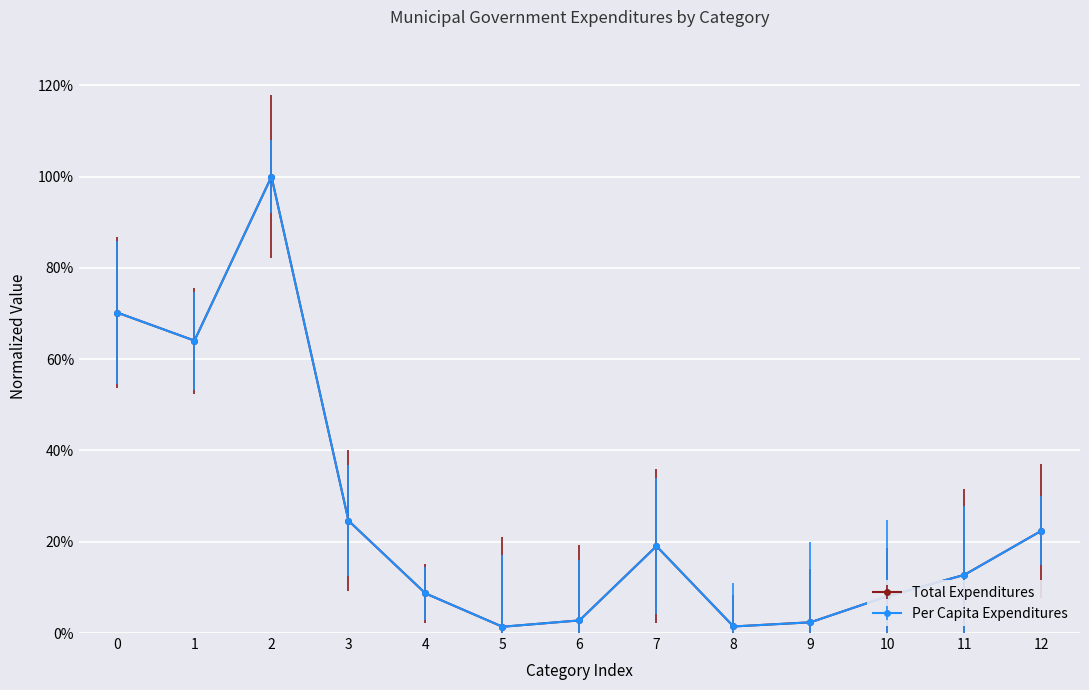

Does the chart have visible grid lines?

Yes